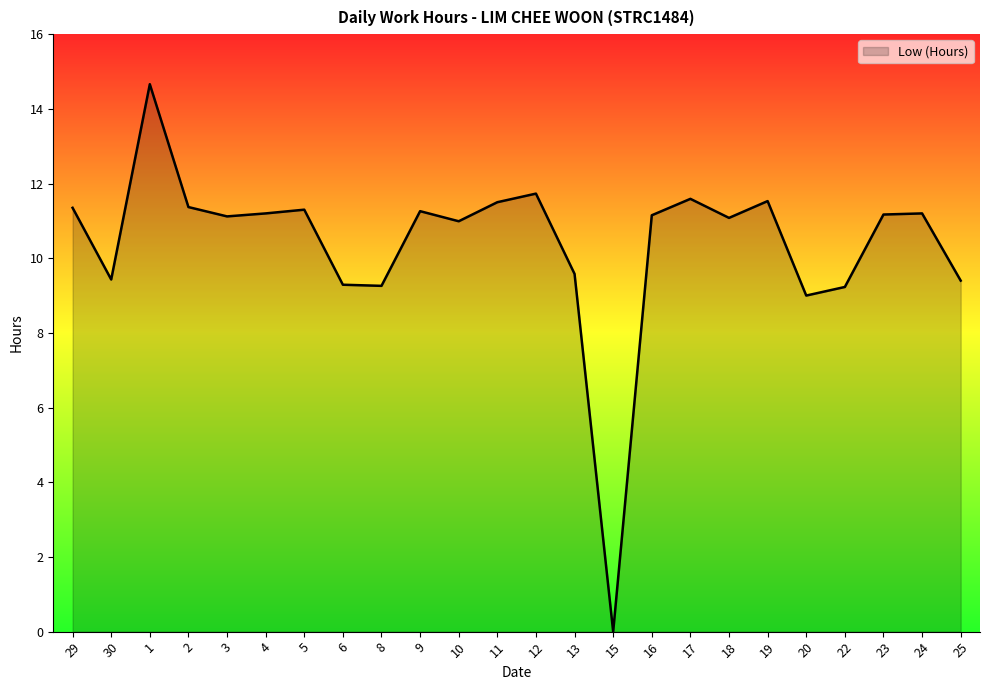

The chart shows a value of 11.3 at 9. True or false?

True